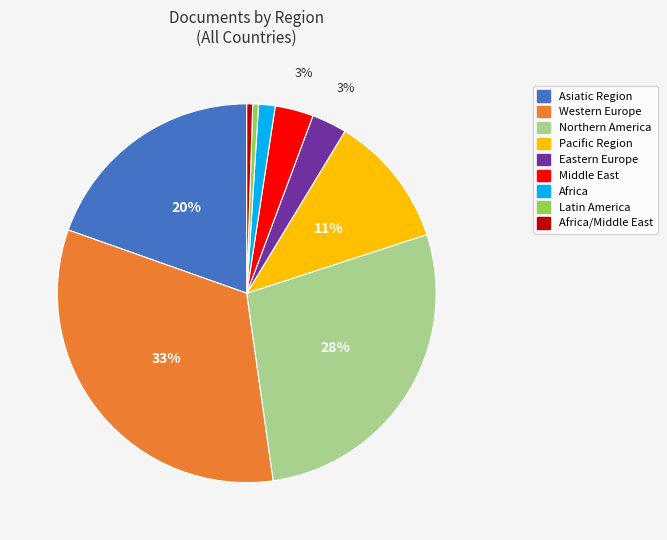

Is there any slice that represents more than half of the pie?

No